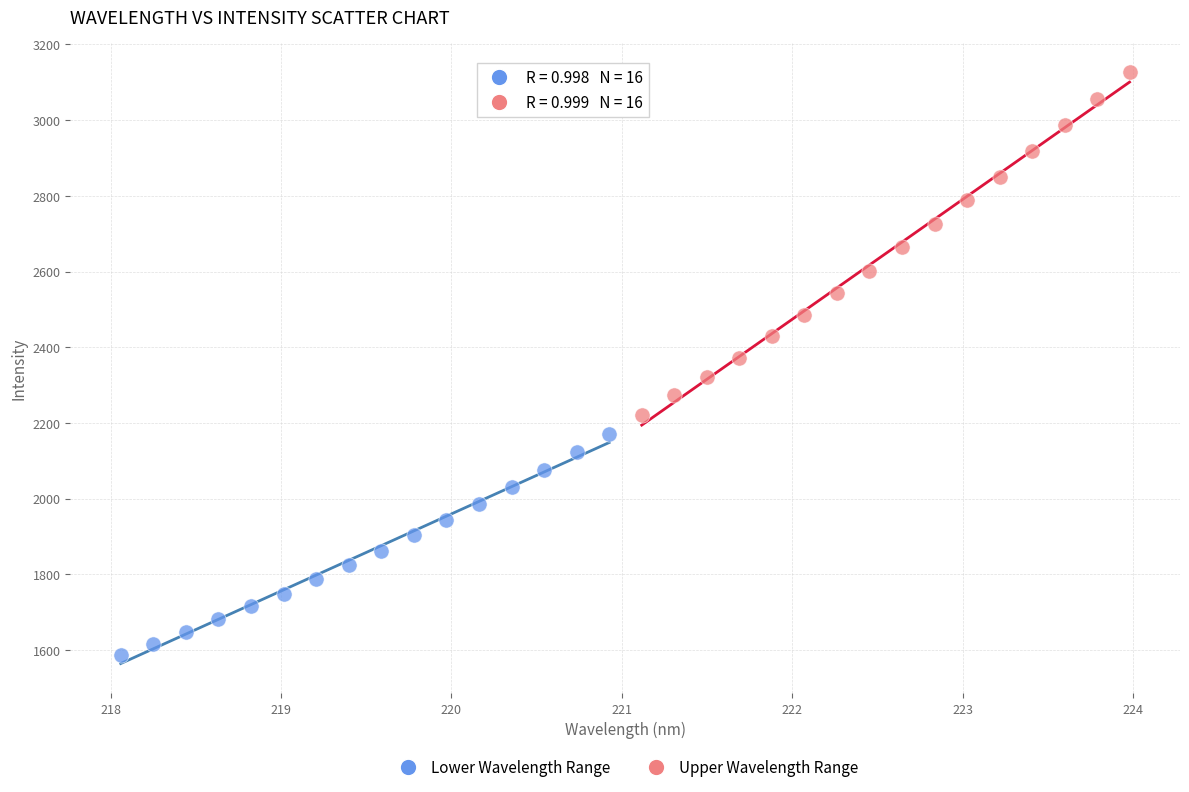

Which series reaches the minimum Y coordinate?

Lower Wavelength Range